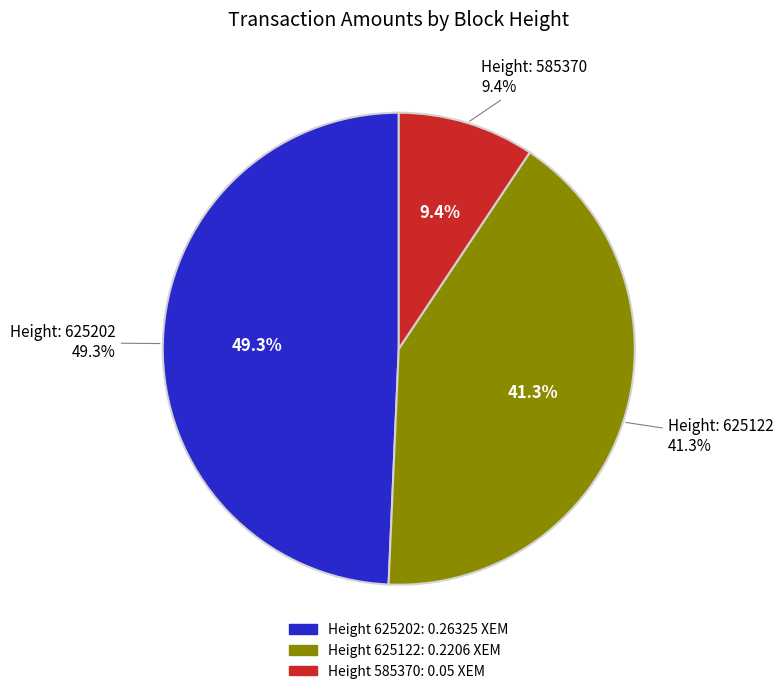

What is the largest slice in the pie chart?

625202